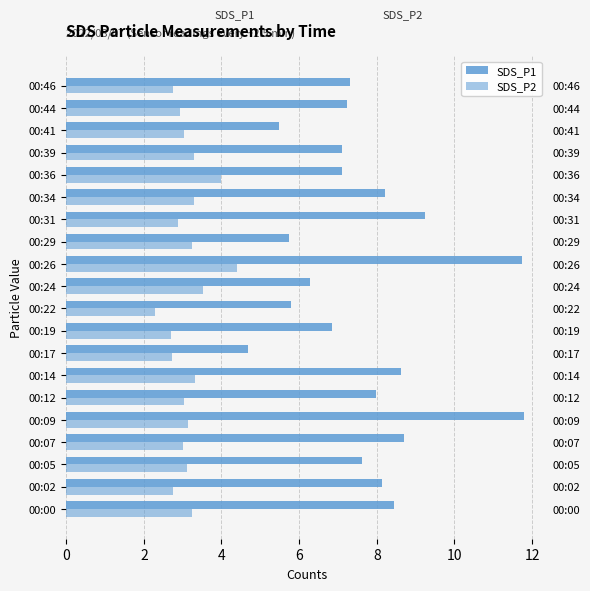

Which series changed the most between 00:14 and 00:39?

SDS_P1